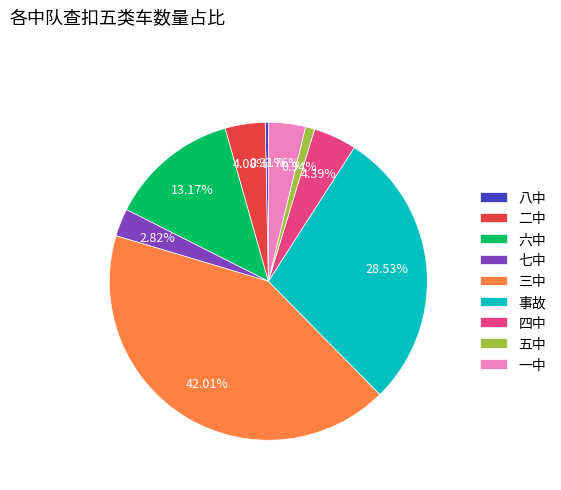

Count the number of slices in the pie.

9